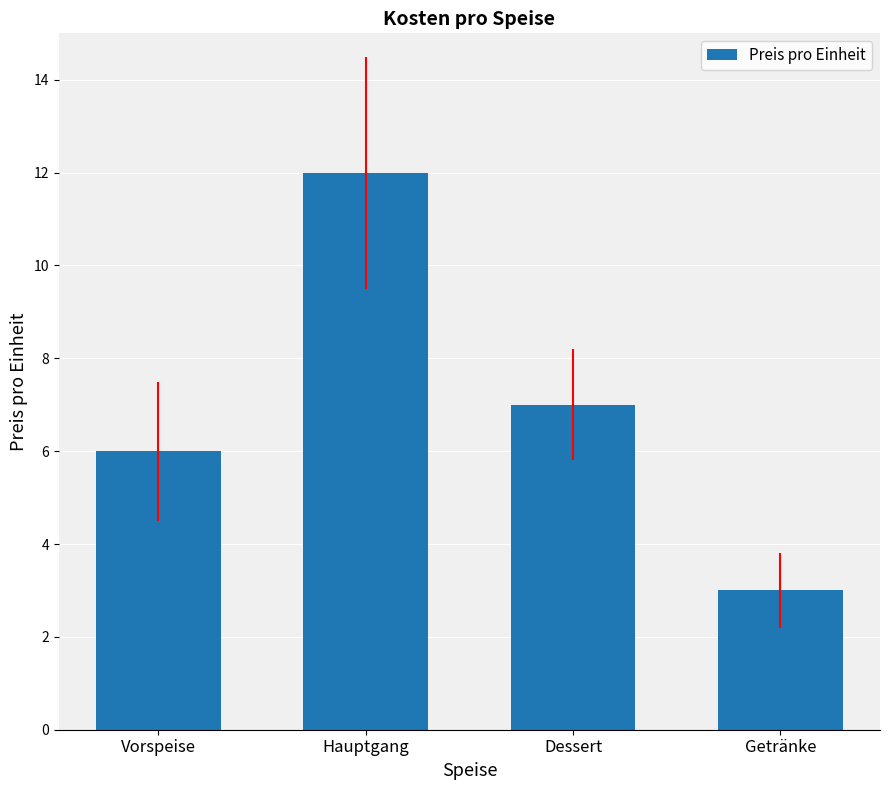

The chart shows a value of 11 at Dessert. True or false?

False